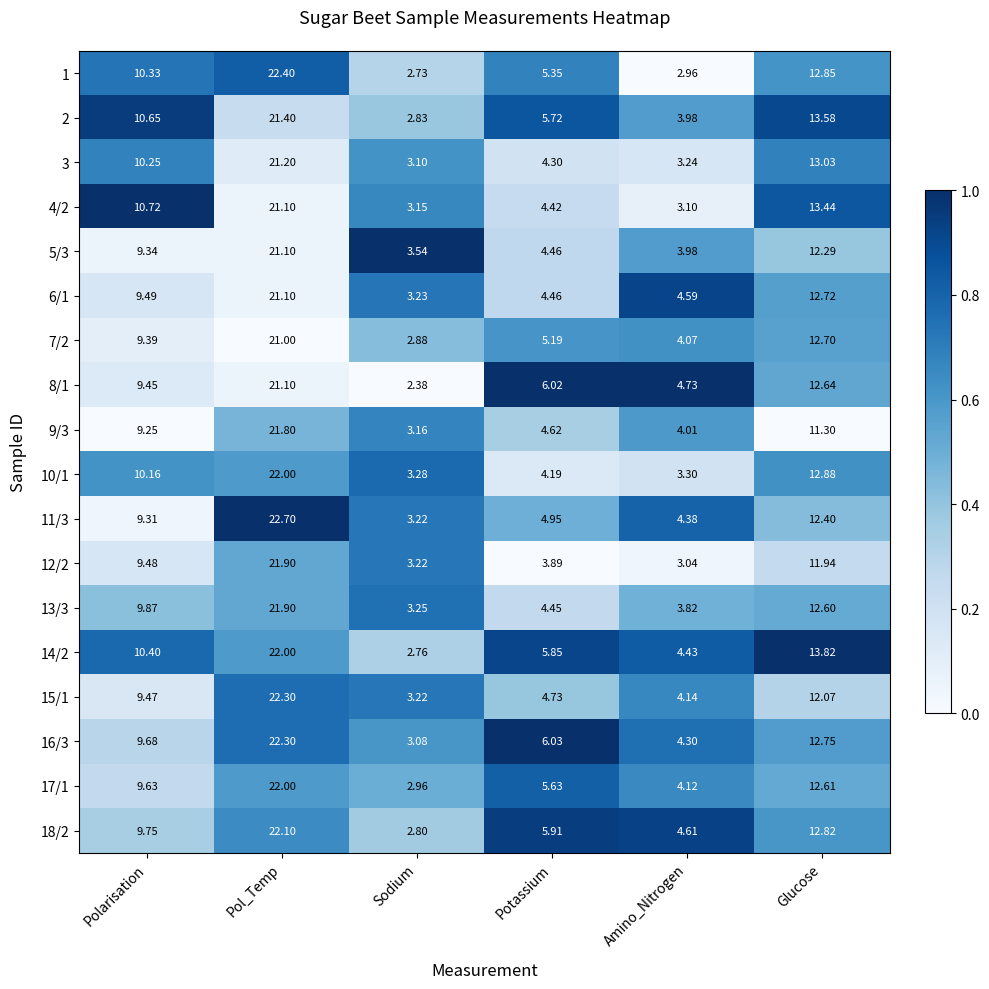

What is the spread (max minus min) of values at Polarisation?

1.5